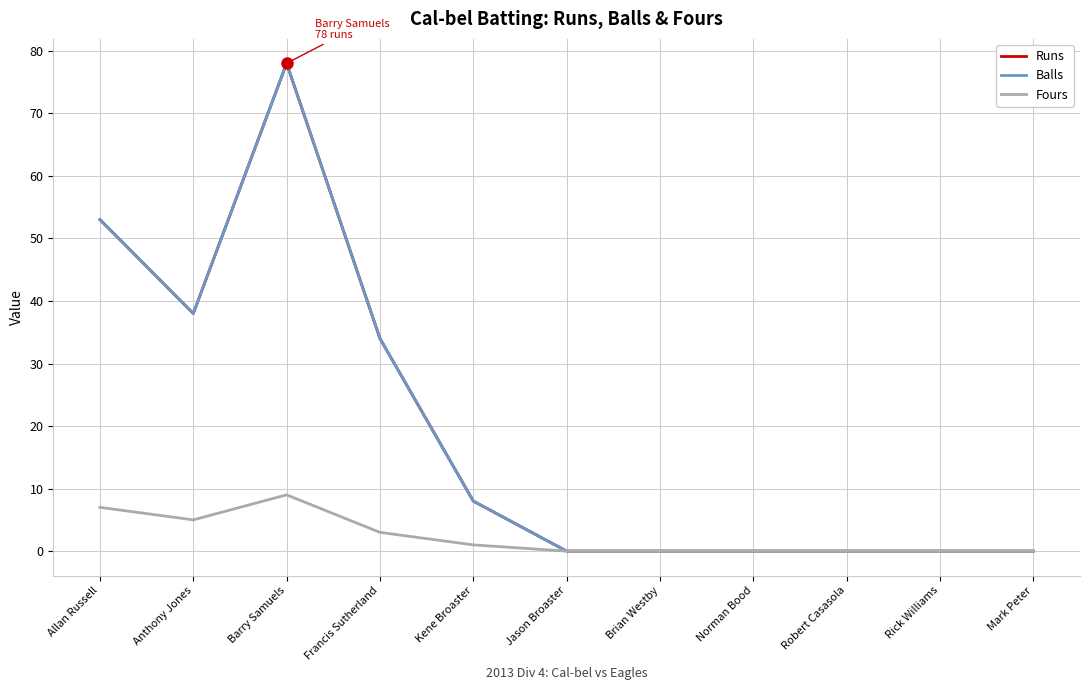

True or false: Fours has a value of 3 at Francis Sutherland.

True